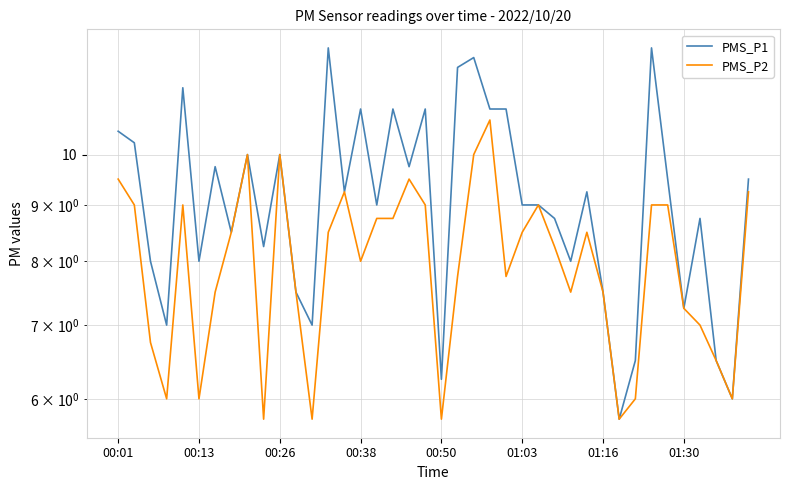

The PMS_P1 series shows 7.2 at 01:30. True or false?

True